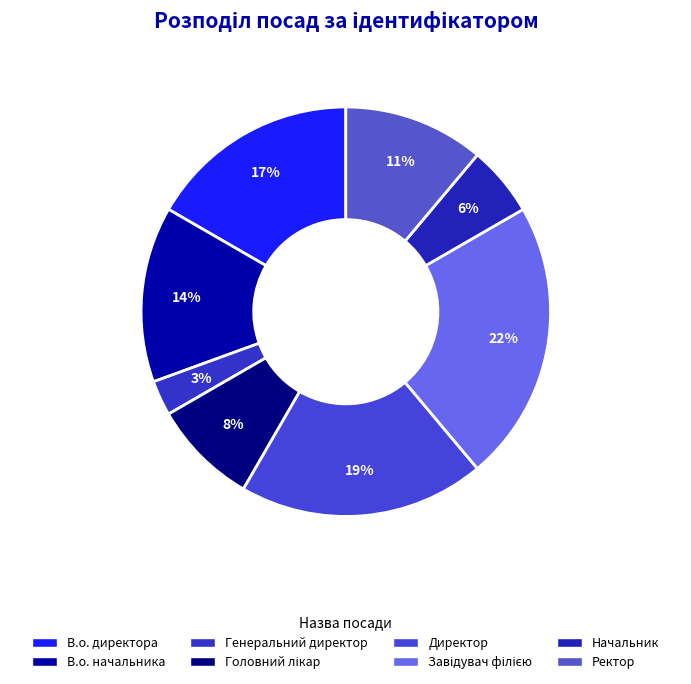

To the nearest percent, what portion does Головний лікар represent?

8%